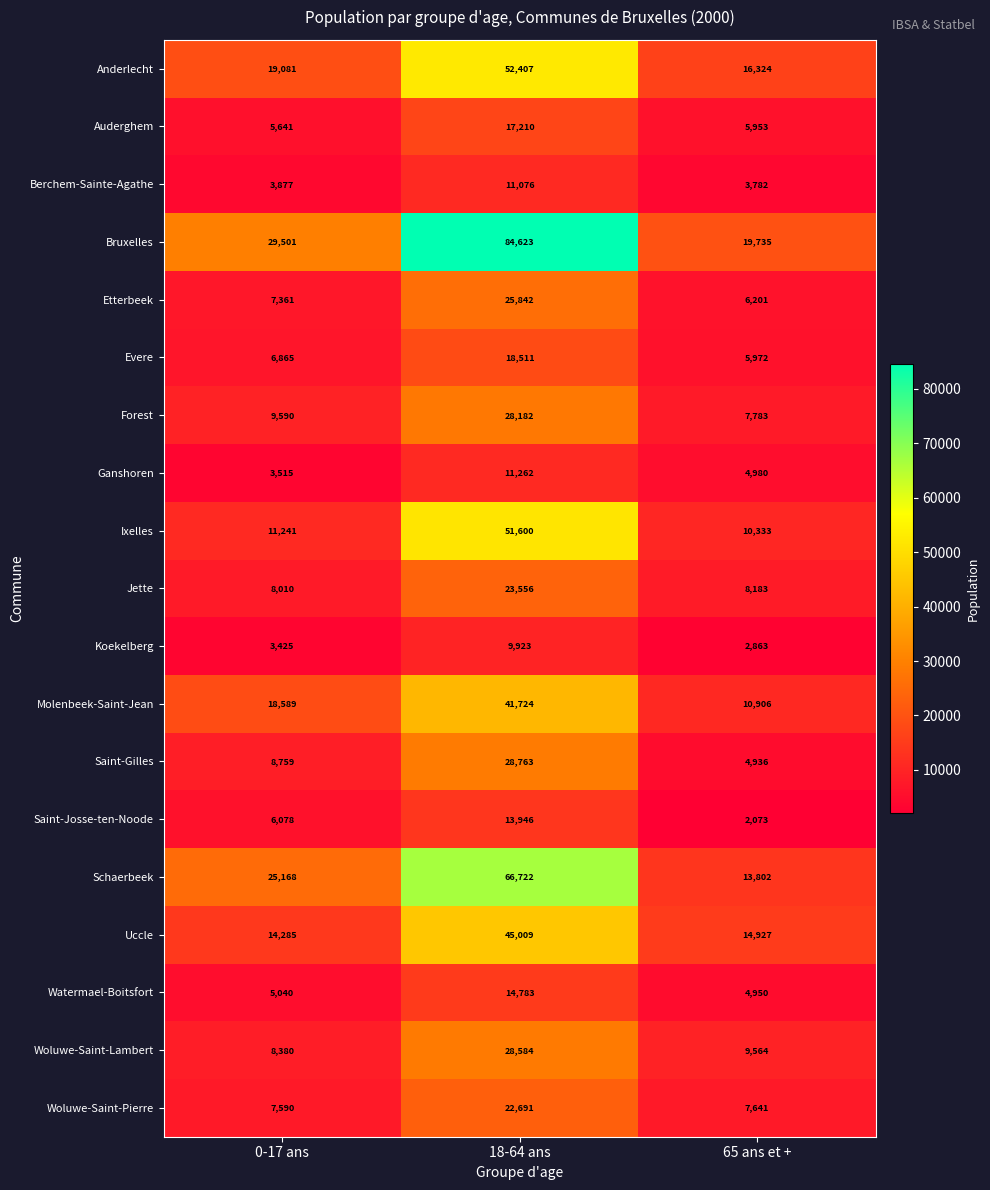

True or false: Saint-Gilles has a value of 15591 at 18-64 ans.

False